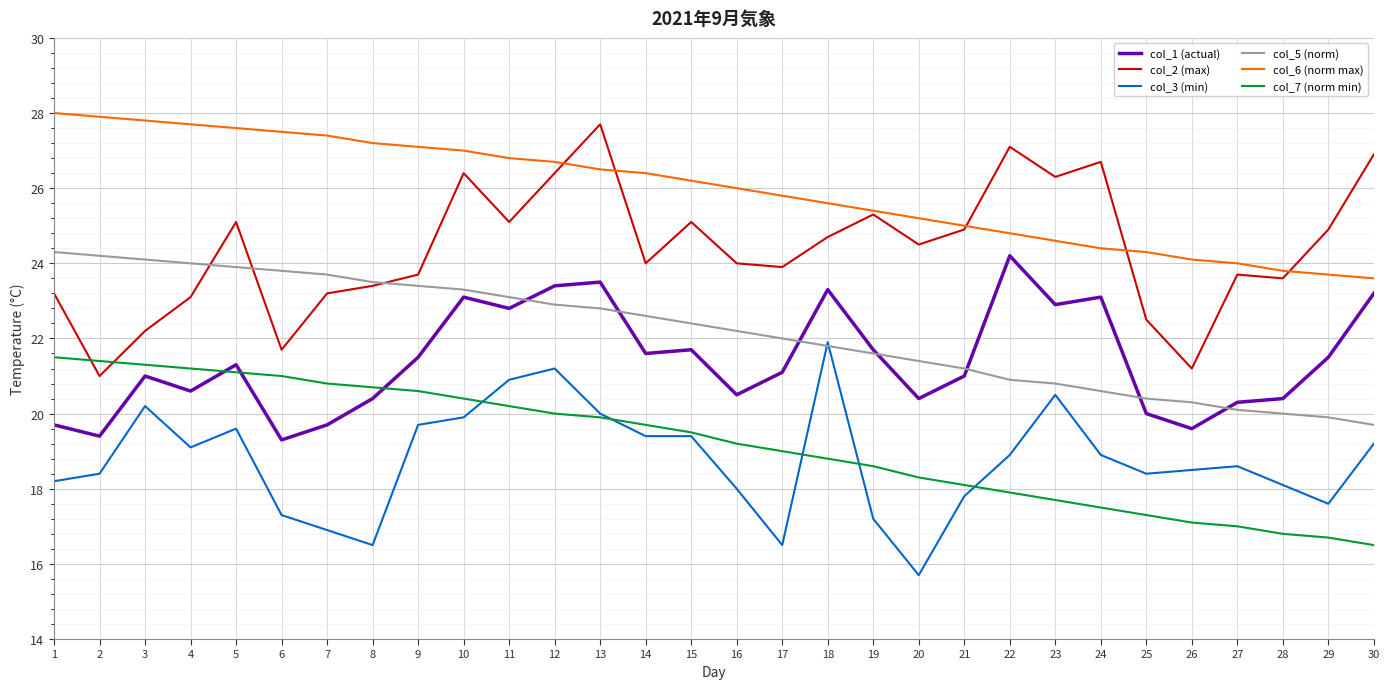

What is the total value across all series at 12?

140.6